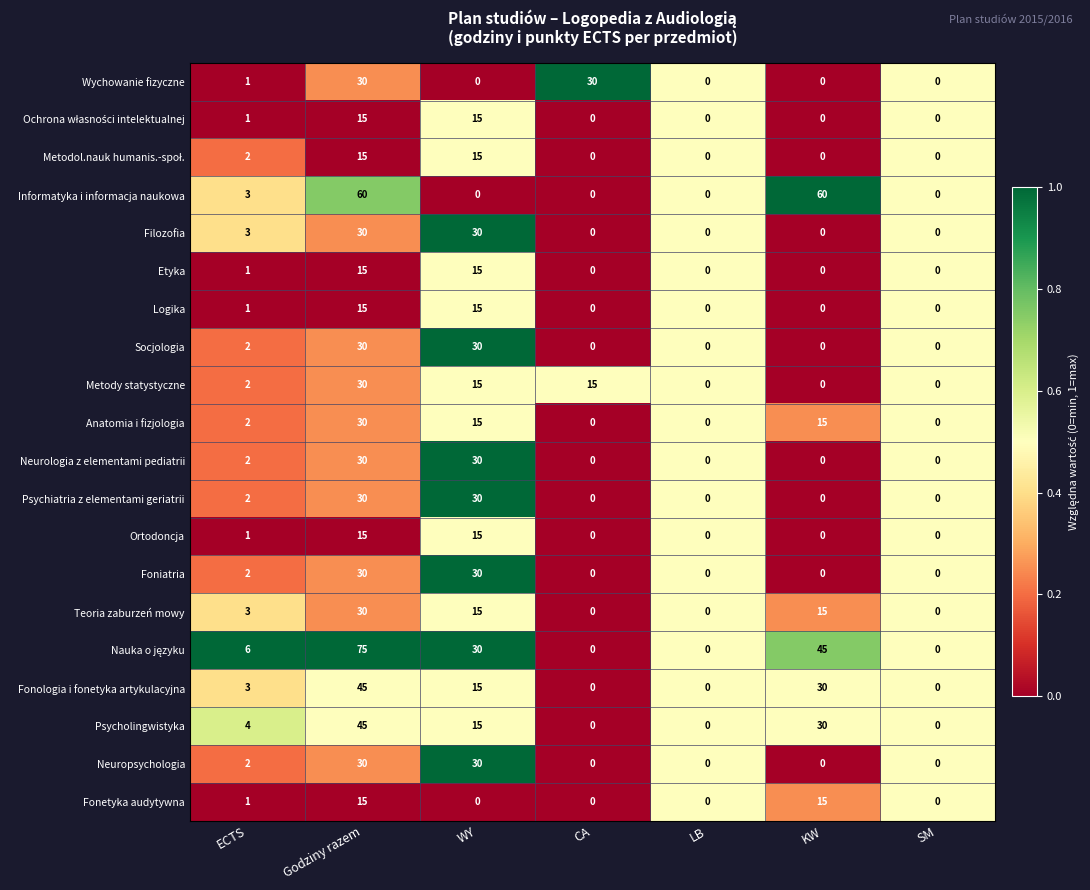

What is the difference between the second highest and second lowest values in the Metody statystyczne series?

15